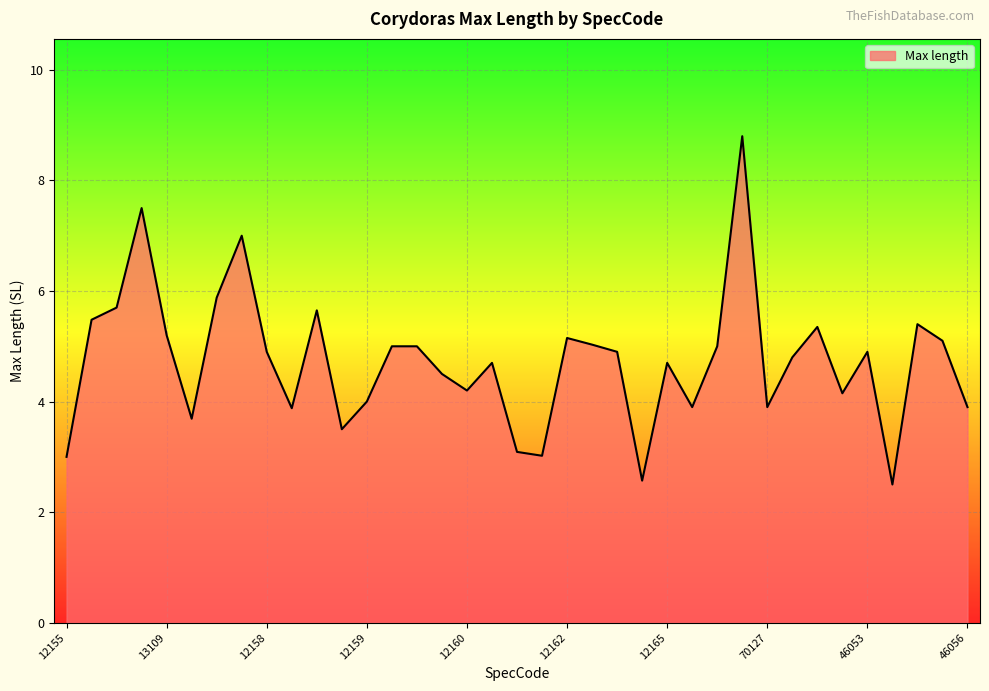

How many lines are shown in the chart?

1